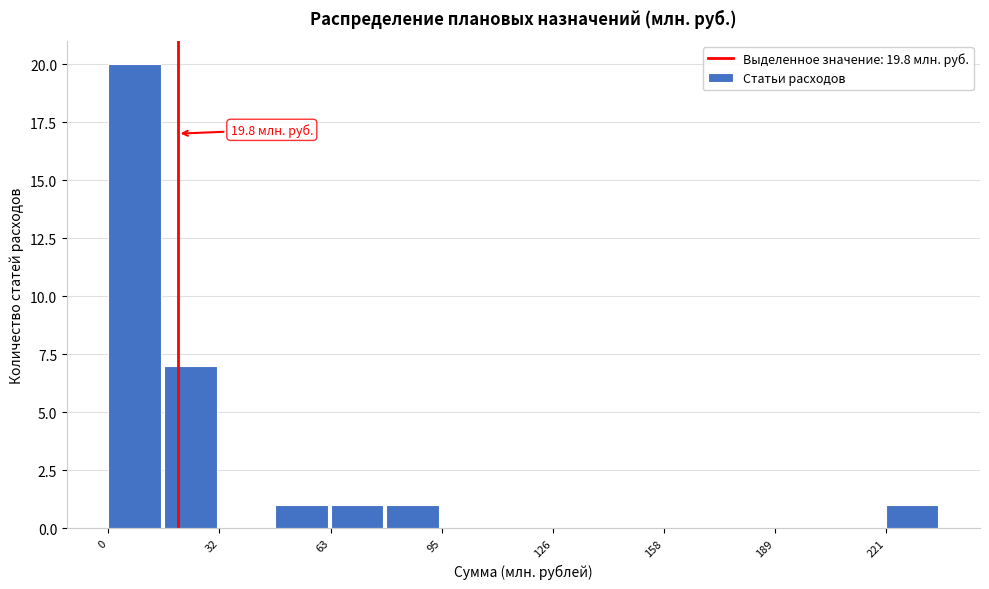

Around what value on the x-axis is the tallest bar? Give the approximate position of its centre, as read against the axis.

10